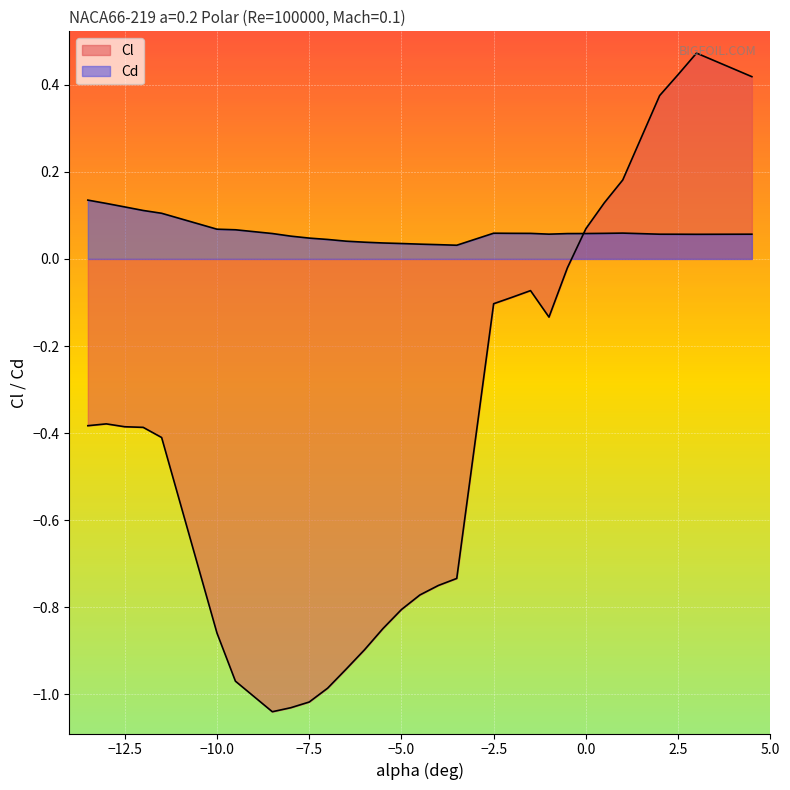

How many lines are shown in the chart?

2